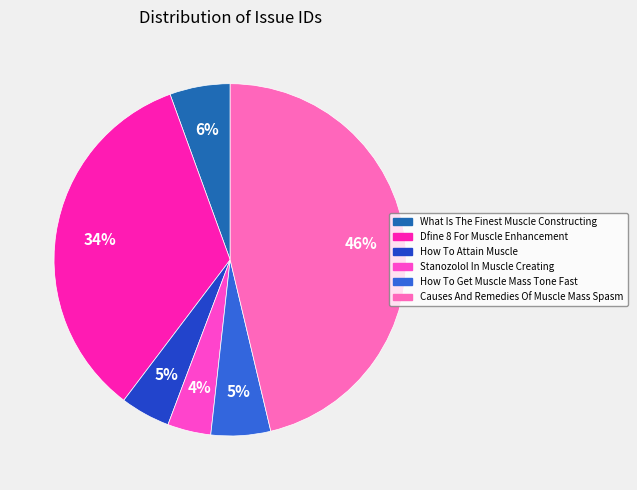

Does Stanozolol In Muscle Creating represent more than half of the total?

No